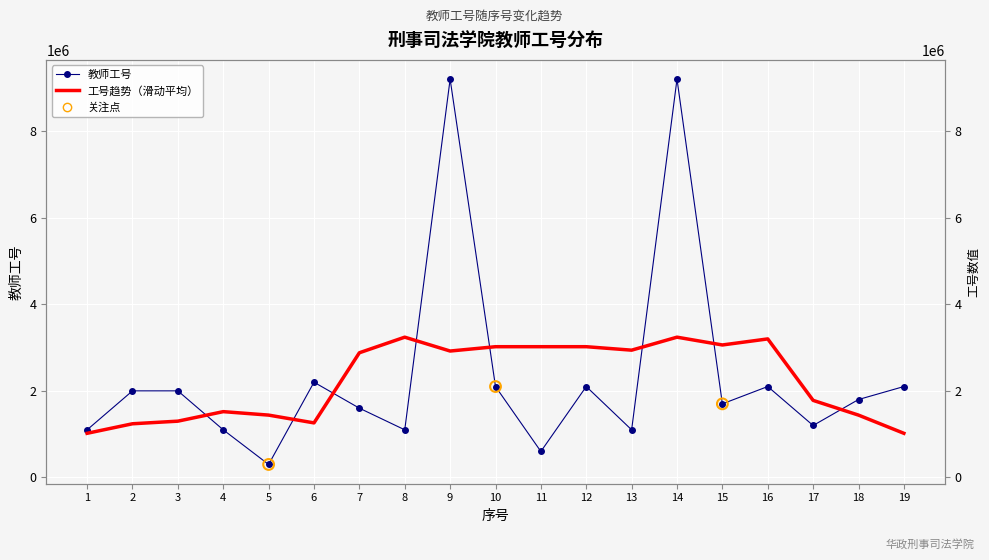

What is the change in value from 5 to 6?

+1900003